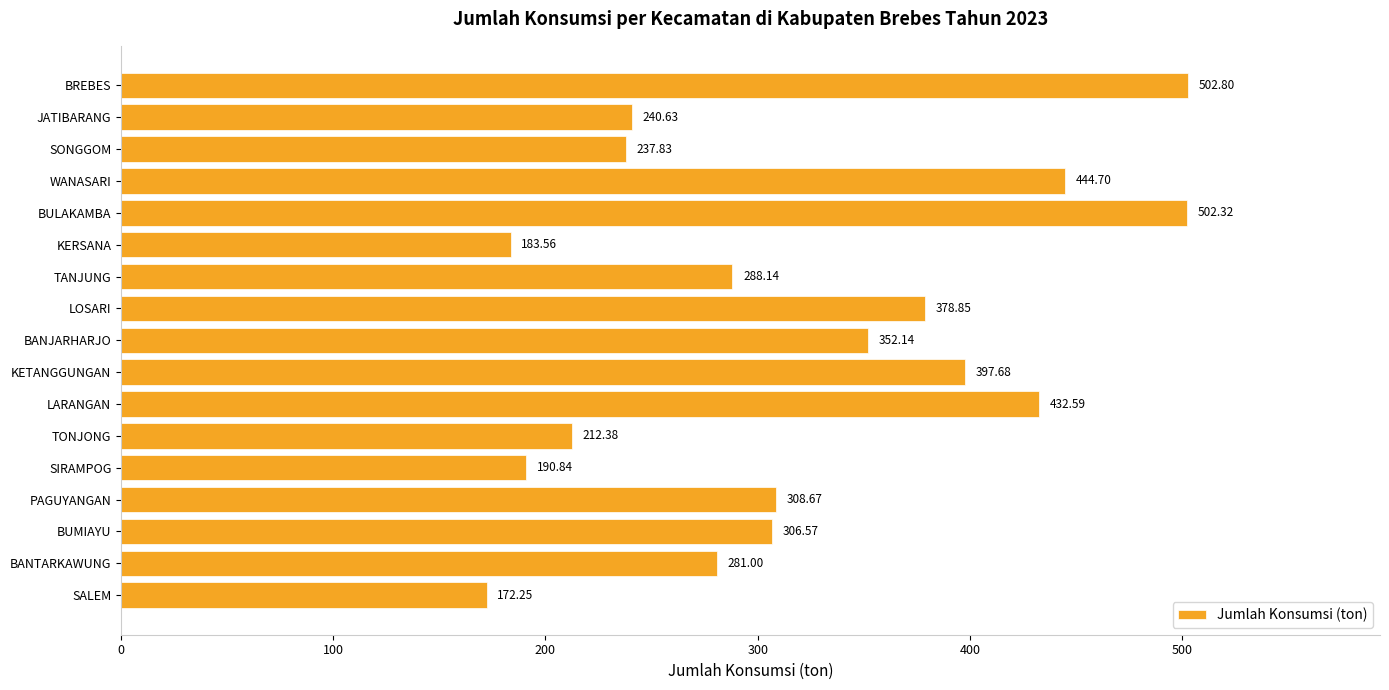

Which label corresponds to the largest value in the chart?

BREBES